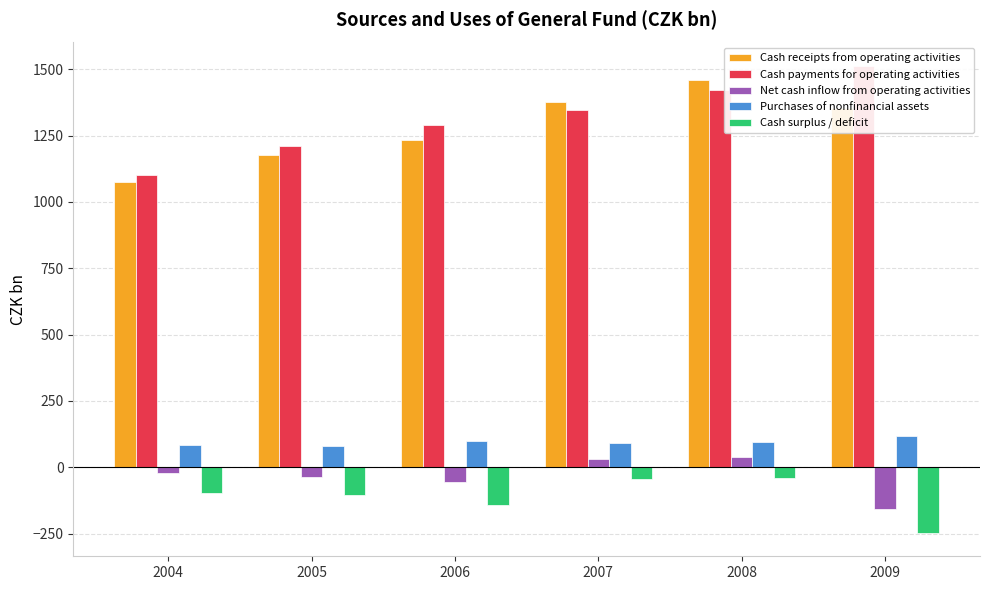

What is the approximate value of Cash payments for operating activities at 2009?

1513.2